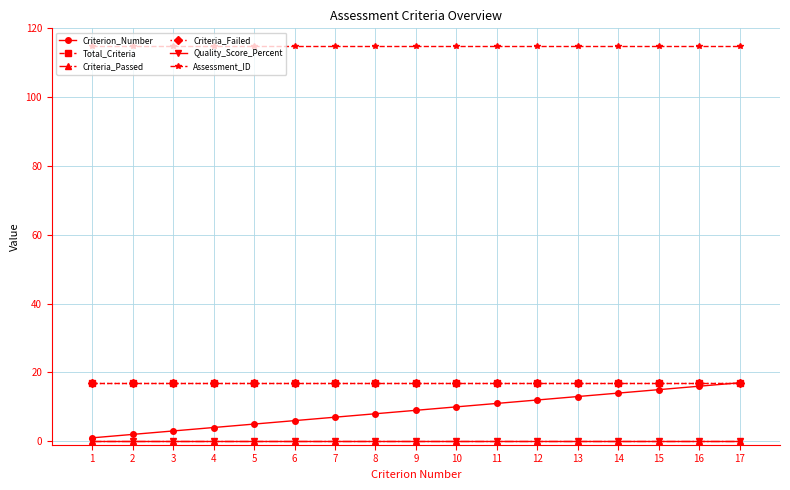

True or false: Criterion_Number and Quality_Score_Percent intersect in this chart.

False